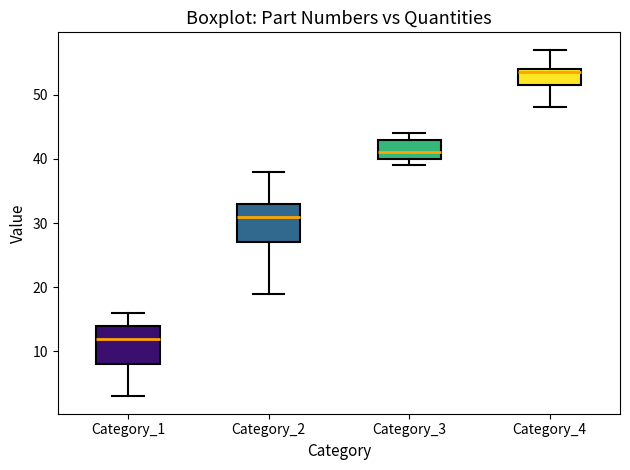

Where is the lower edge of the box for Category_2 on the y-axis? The values are not printed on the chart, so give them approximately, as read against the axis.

27